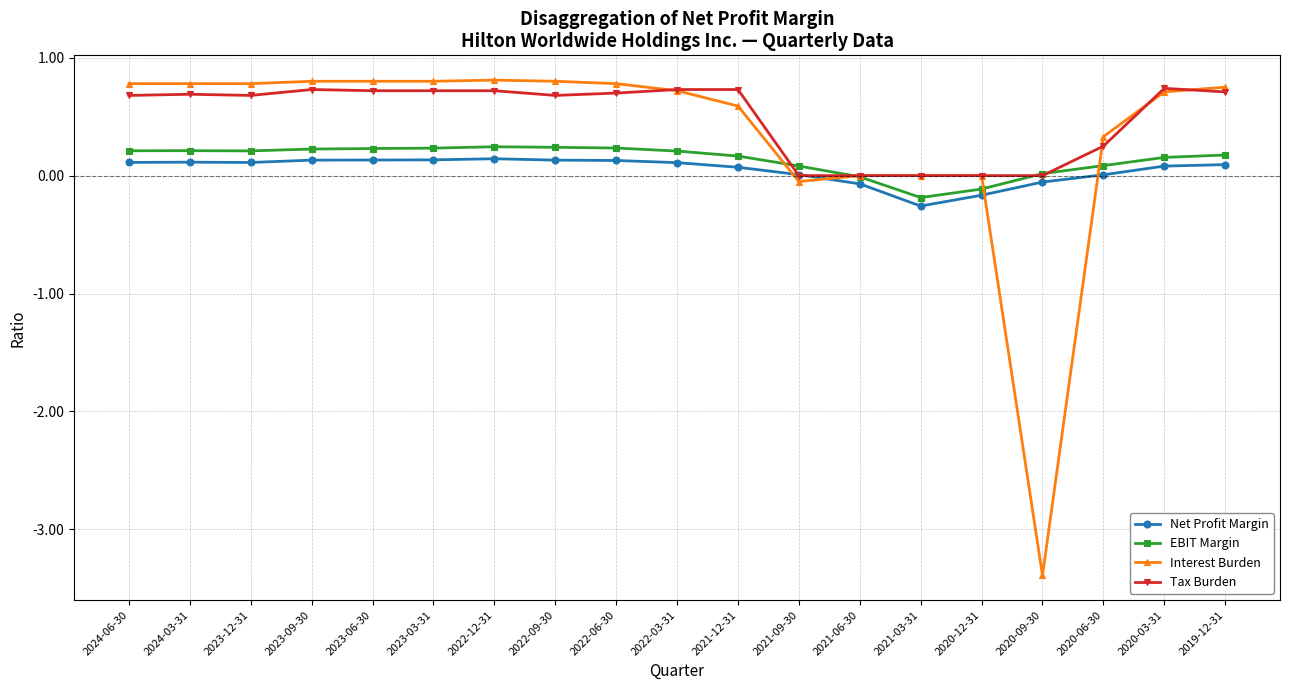

What is the spread (max minus min) of values at 2021-03-31?

0.3